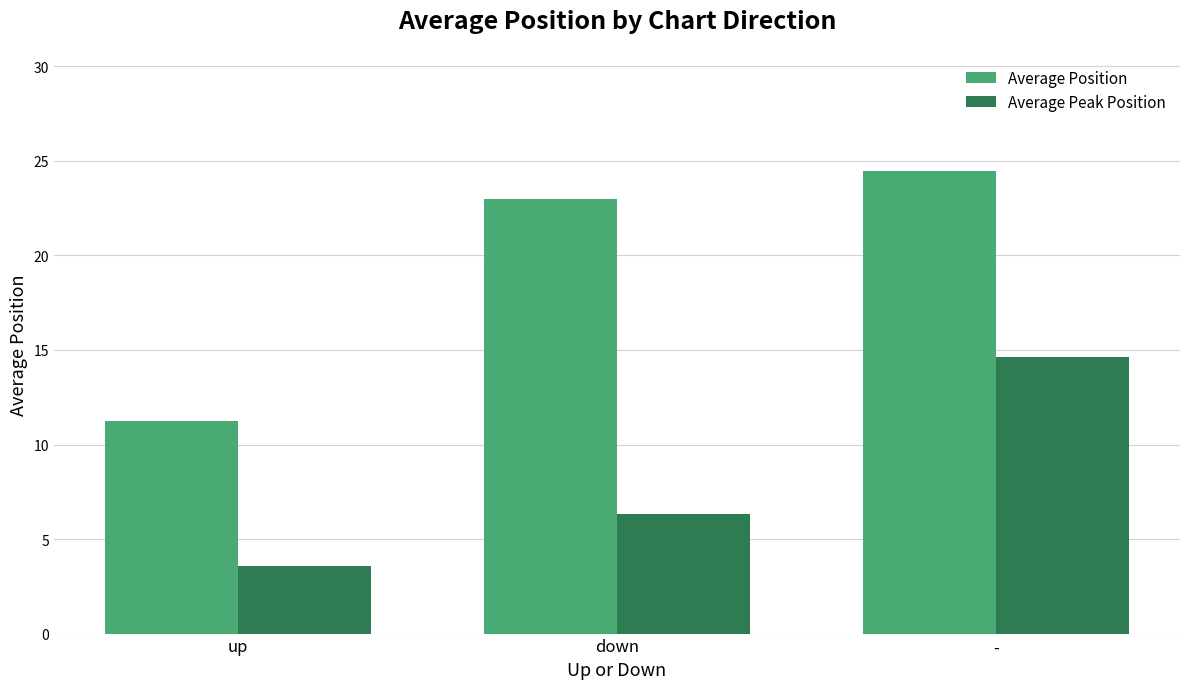

What is the label of the 3rd bar from the left?

-